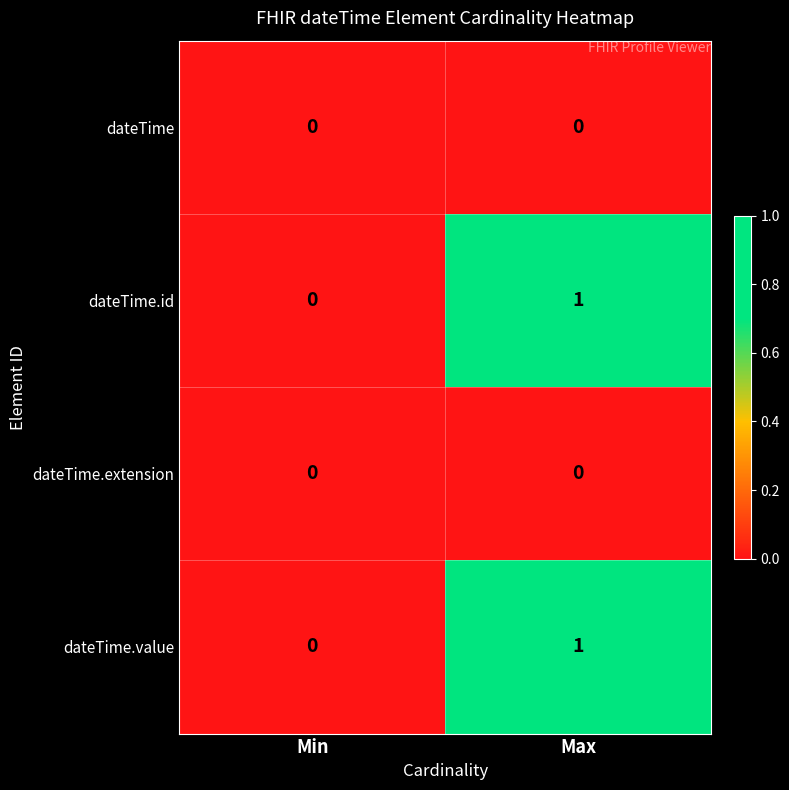

Rank the categories by dateTime.id value from lowest to highest.

Min, Max